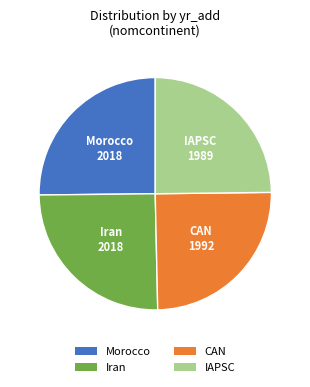

How many segments does this pie chart have?

4